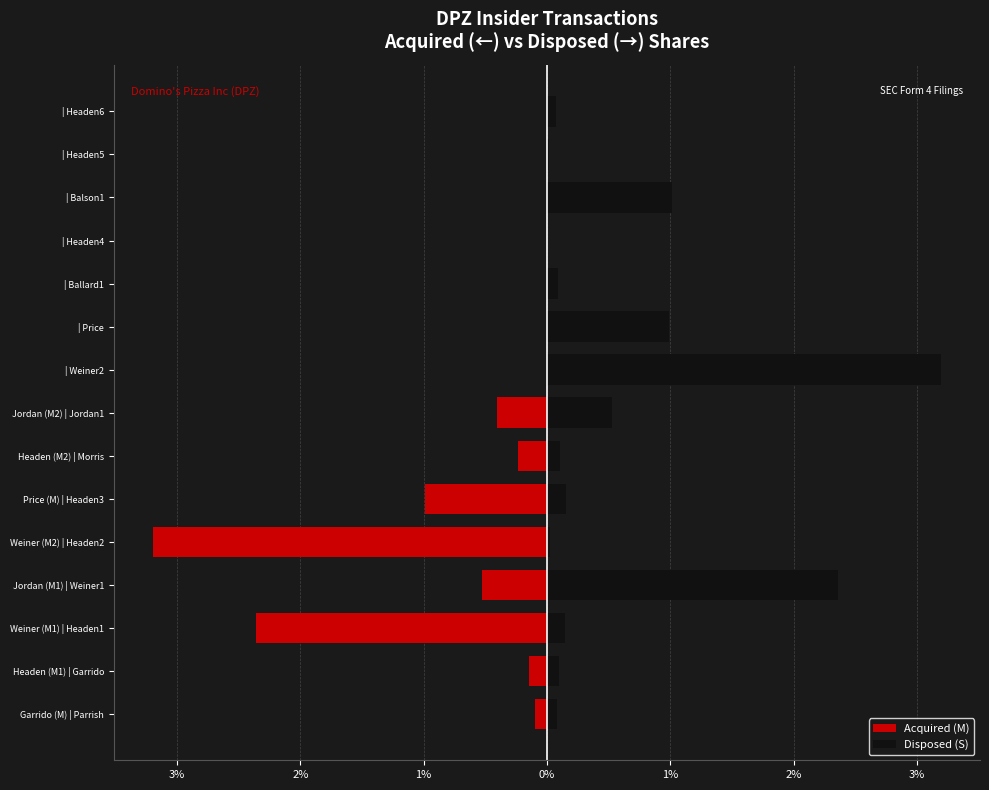

How many bars are there in each group?

2